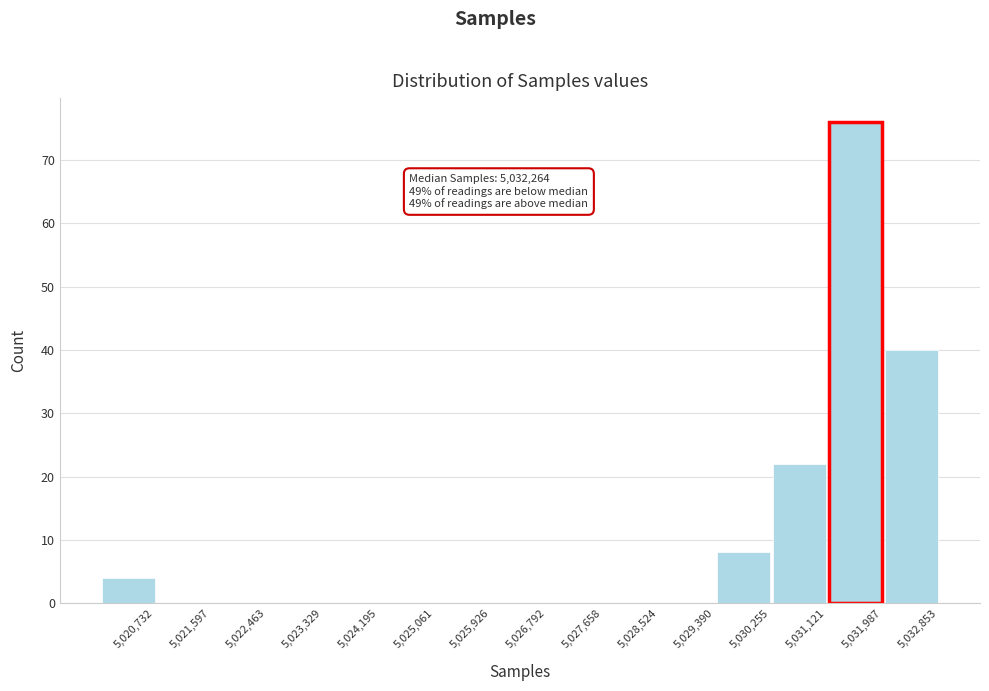

Reading left to right, what are all the values shown in this chart?

5,020,732=4	5,021,597=0	5,022,463=0	5,023,329=0	5,024,195=0	5,025,061=0	5,025,926=0	5,026,792=0	5,027,658=0	5,028,524=0	5,029,390=0	5,030,255=8	5,031,121=22	5,031,987=76	5,032,853=40